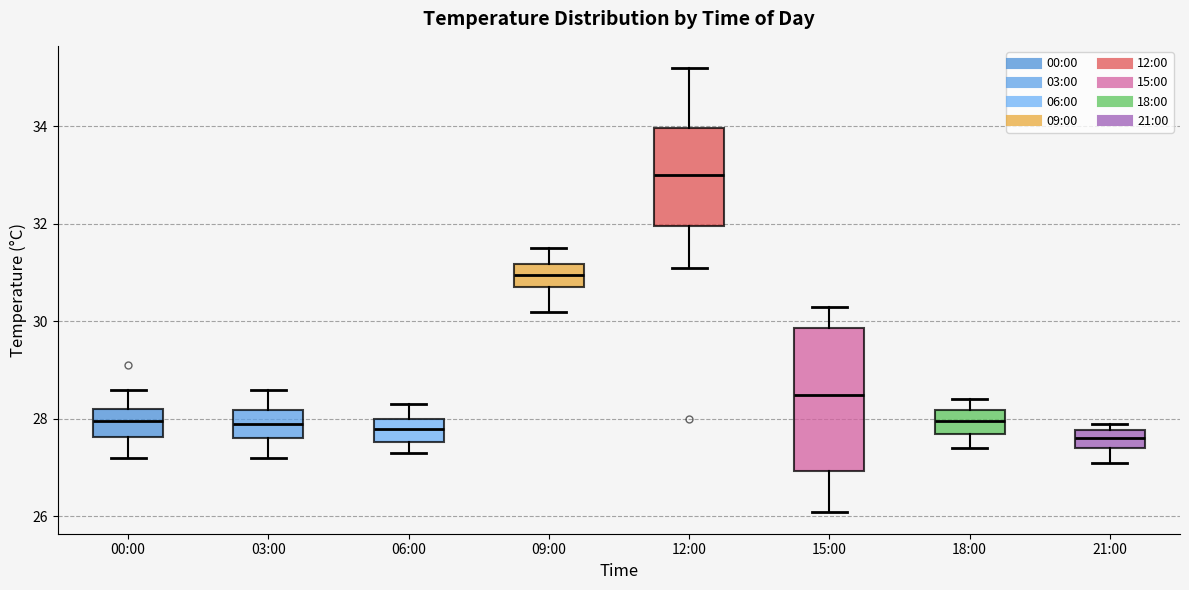

Reading left to right, transcribe this box plot: for each box, give where its median line is, the range the box spans, and where its two whiskers end, as read against the y-axis. The values are not printed on the chart, so give them approximately, as read against the axis.

00:00: median 28.0, box 27.6 to 28.2, whiskers 27.2 to 28.6
03:00: median 28.0, box 27.6 to 28.2, whiskers 27.2 to 28.6
06:00: median 27.8, box 27.6 to 28.0, whiskers 27.4 to 28.4
09:00: median 31.0, box 30.8 to 31.2, whiskers 30.2 to 31.6
12:00: median 33.0, box 32.0 to 34.0, whiskers 31.2 to 35.2
15:00: median 28.6, box 27.0 to 29.8, whiskers 26.2 to 30.4
18:00: median 28.0, box 27.8 to 28.2, whiskers 27.4 to 28.4
21:00: median 27.6, box 27.4 to 27.8, whiskers 27.2 to 28.0